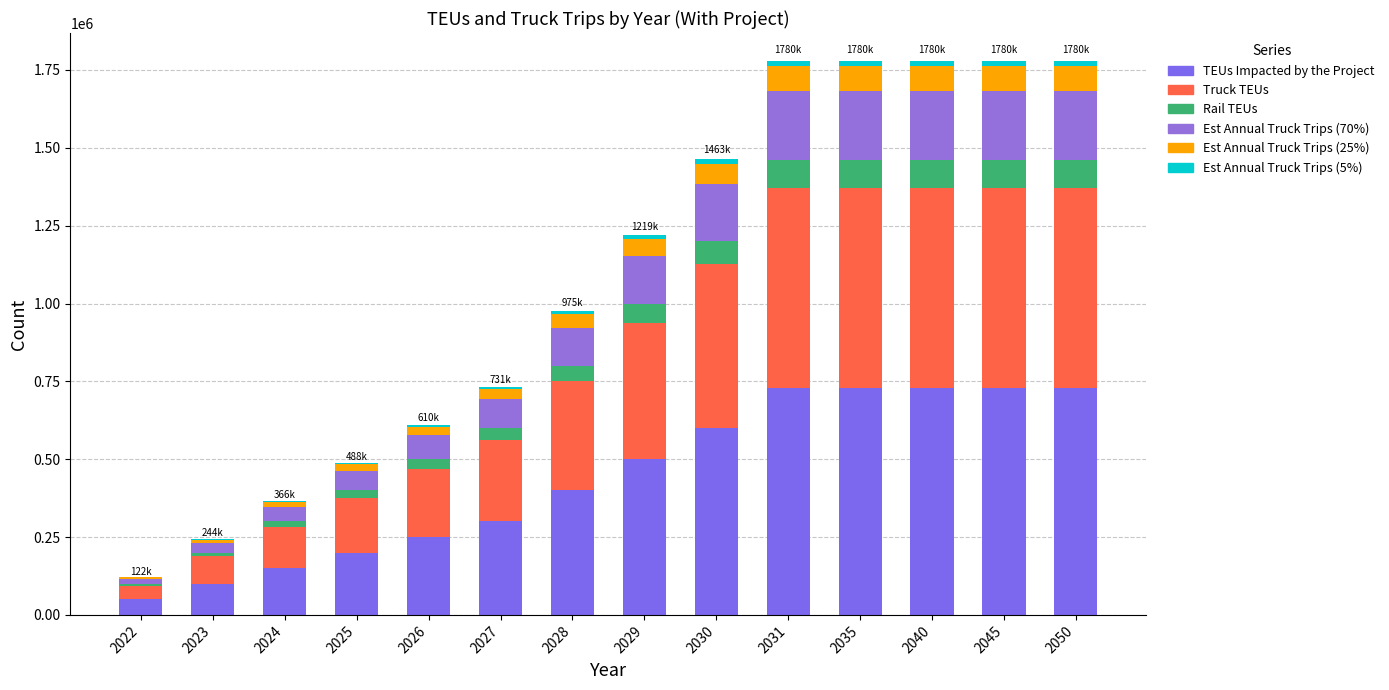

Where is Est Annual Truck Trips (25%) nearest to the value 42705?

2028